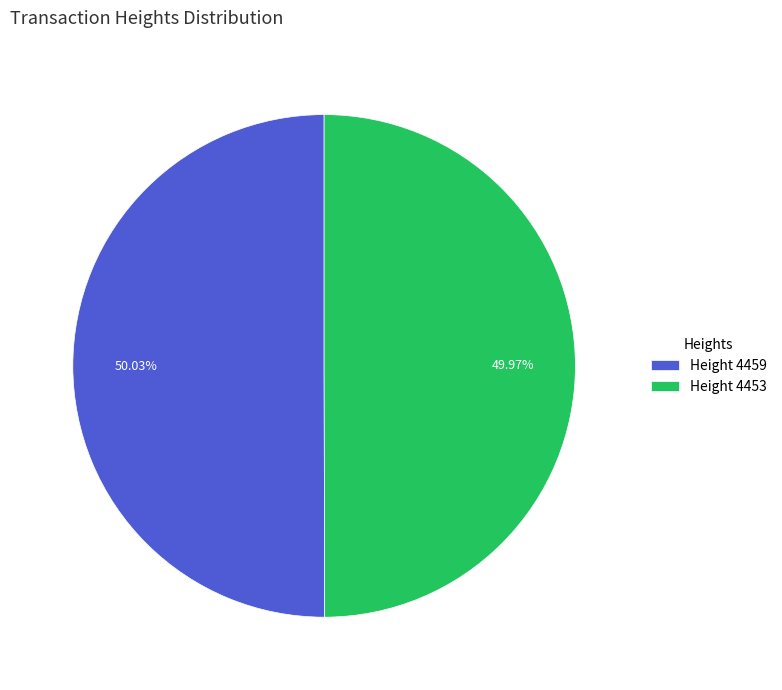

Does any single category account for the majority?

Yes